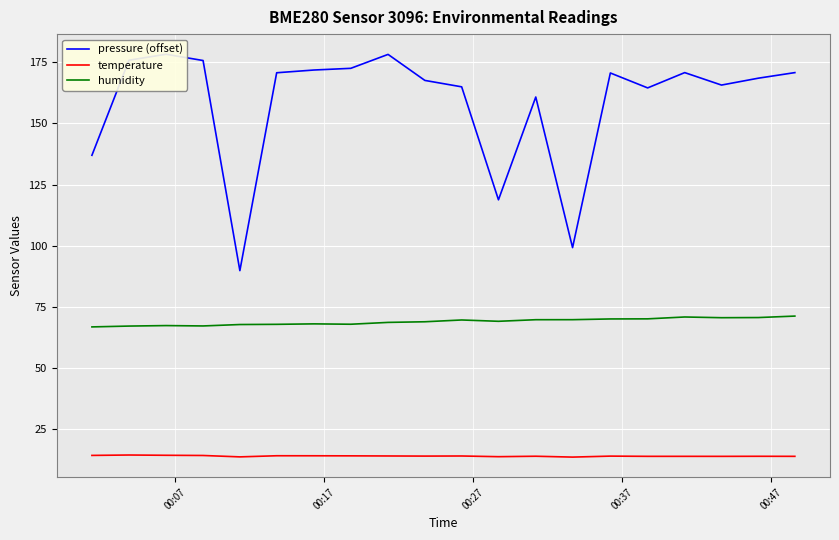

List the series in order of their overall mean, highest first.

pressure (offset), humidity, temperature